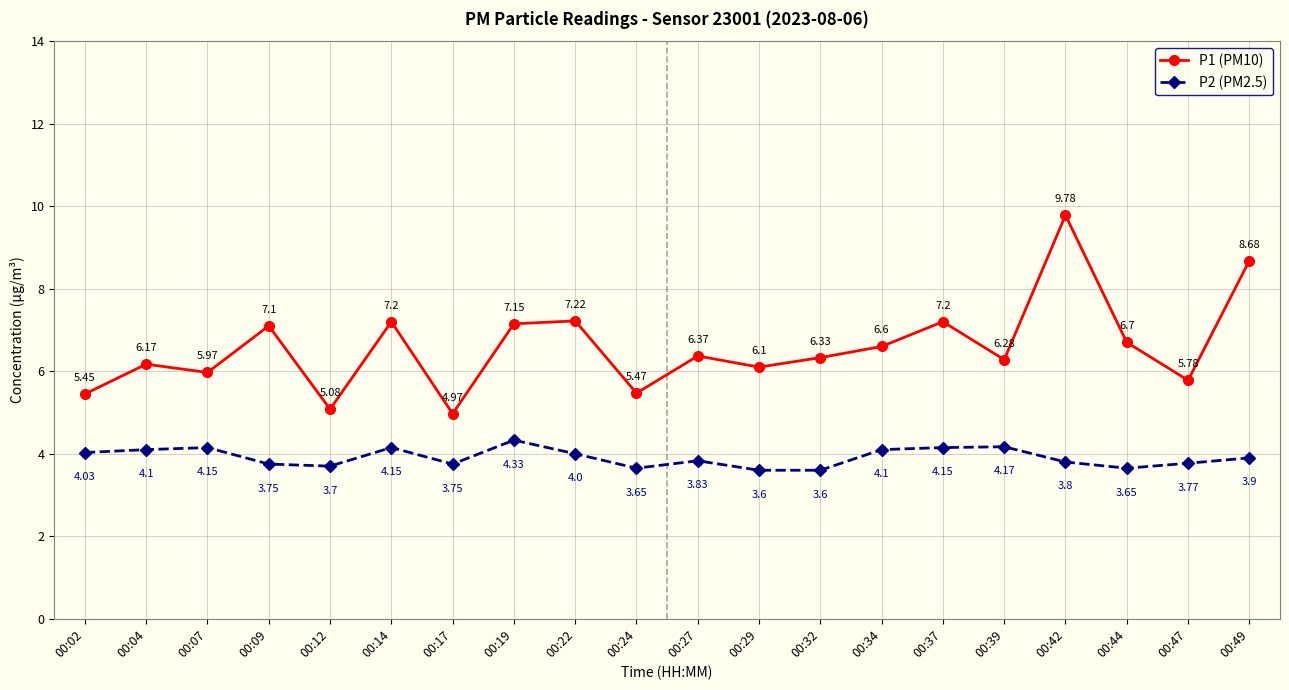

How many data points in P1 (PM10) are less than 6?

6